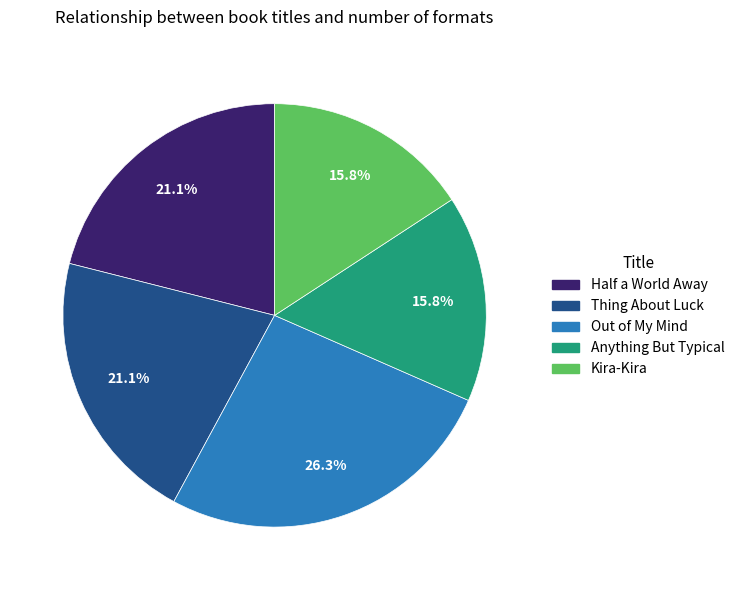

Does any single category account for the majority?

No